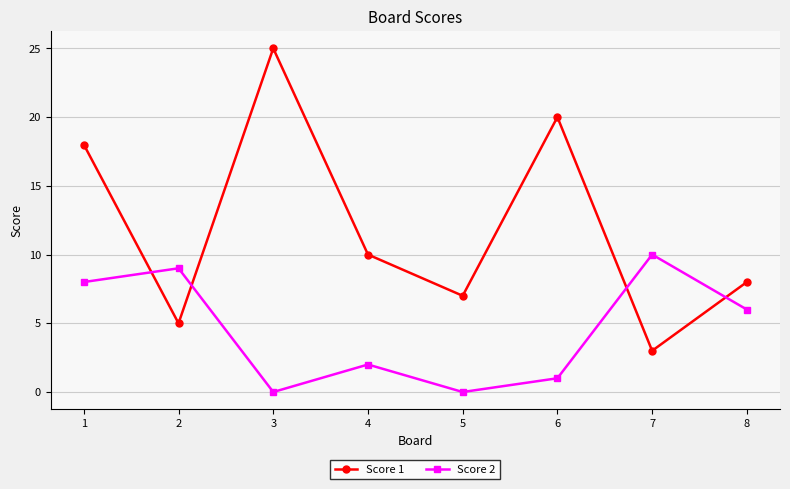

What is the greatest value displayed?

25